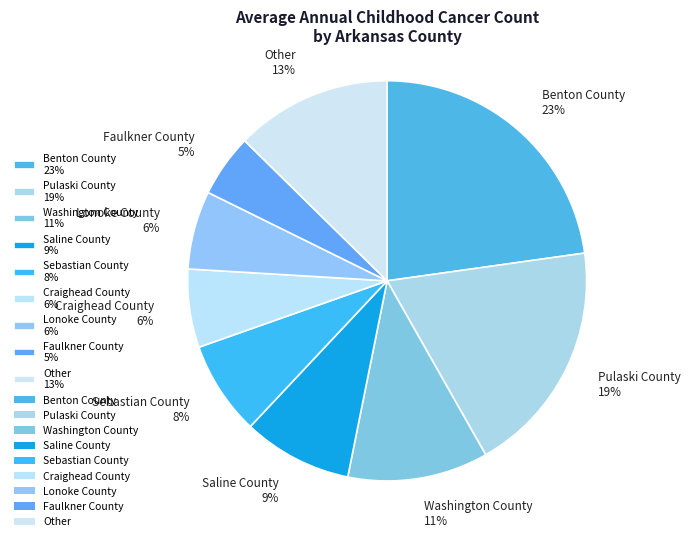

Do Washington County 11% and Saline County 9% together represent more than half of the pie?

No